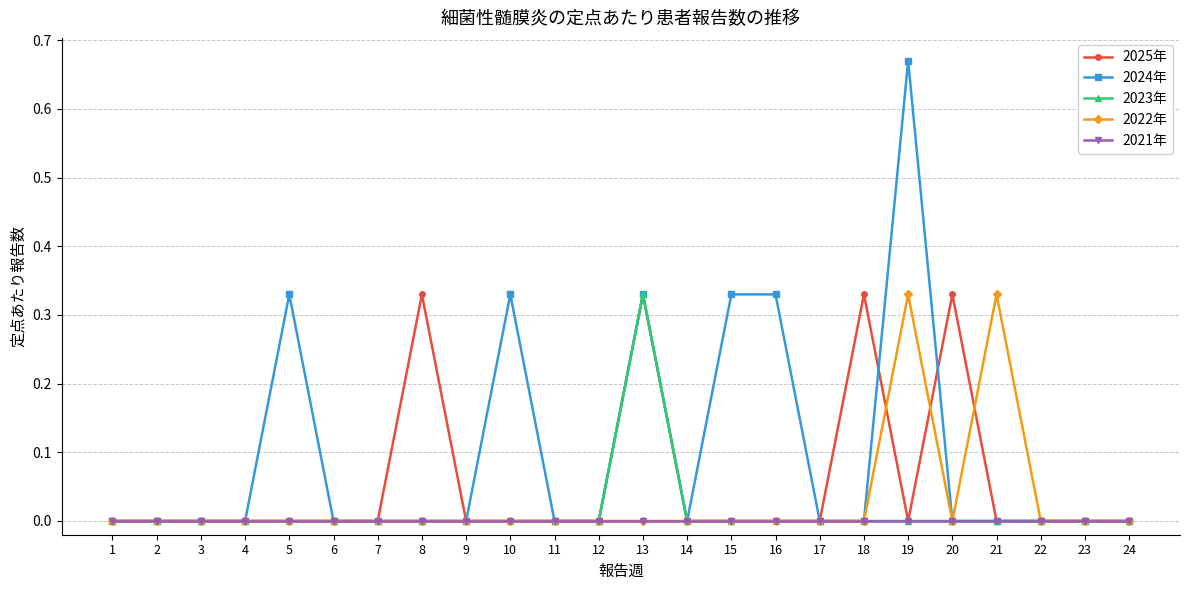

Which series has the widest spread of values?

2024年